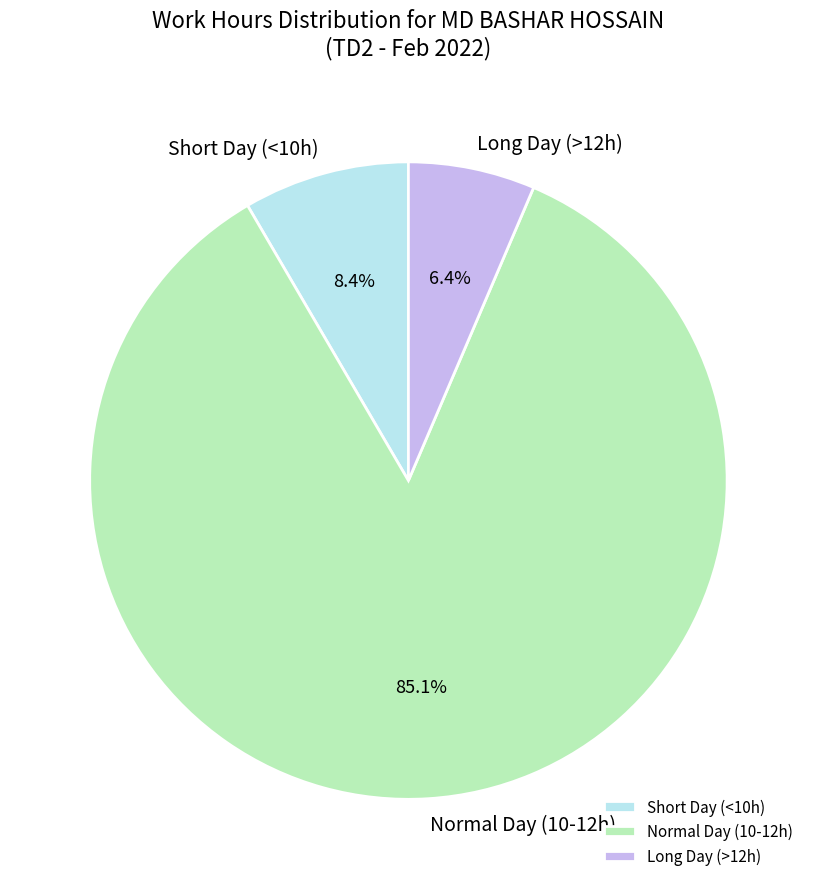

Combined, what portion of the pie is Short Day (<10h) and Normal Day (10-12h)?

93.6%